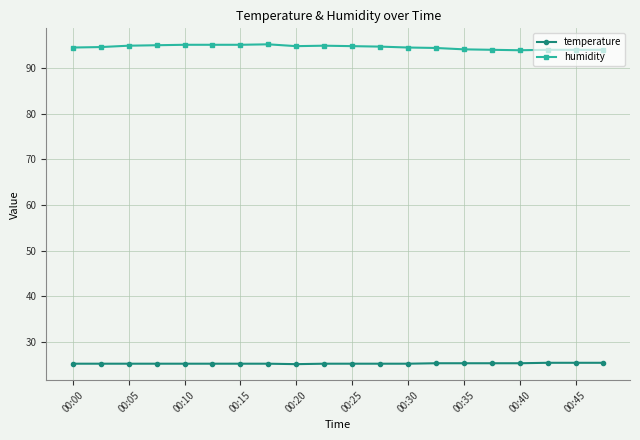

What is the value of the temperature point at the 13th from the left?

25.2